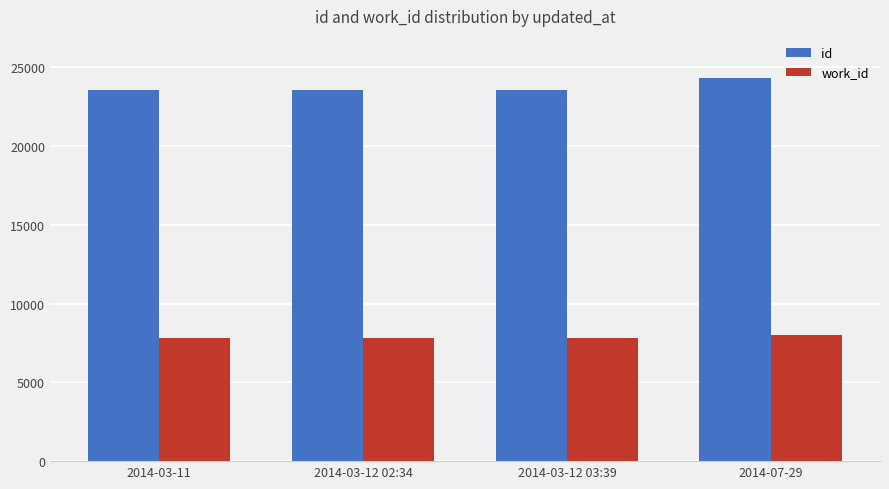

What is the greatest value displayed?

24357